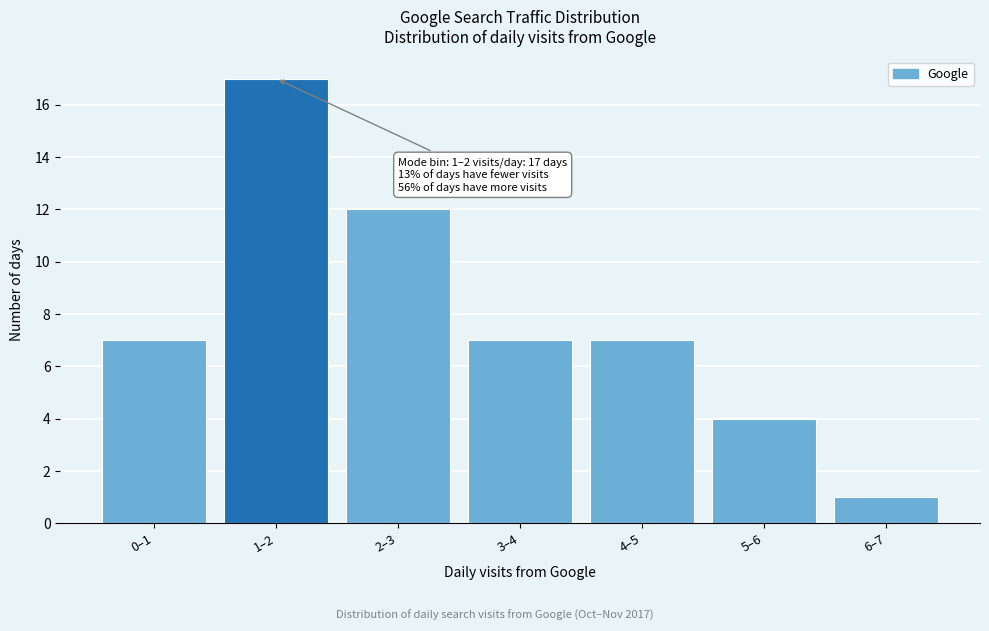

Reading right to left, transcribe all the data shown in this chart.

6–7=1	5–6=4	4–5=7	3–4=7	2–3=12	1–2=17	0–1=7